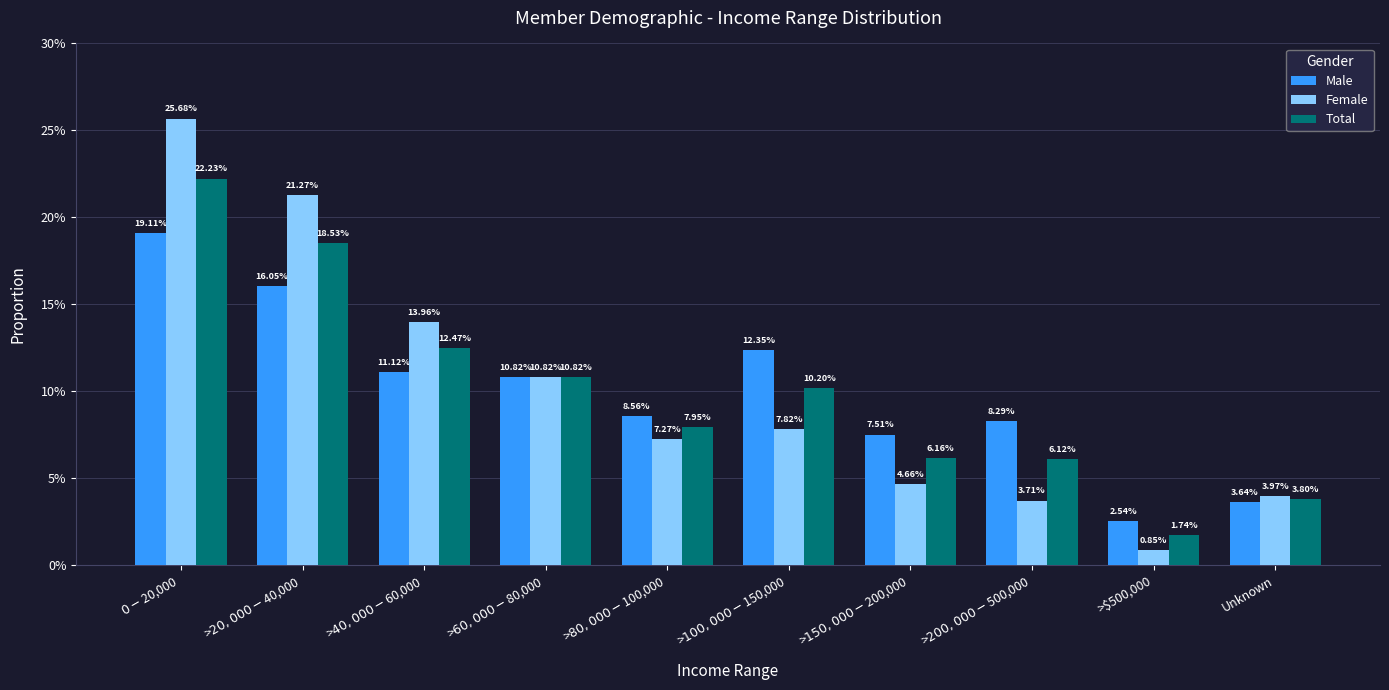

Are the bars horizontal?

No